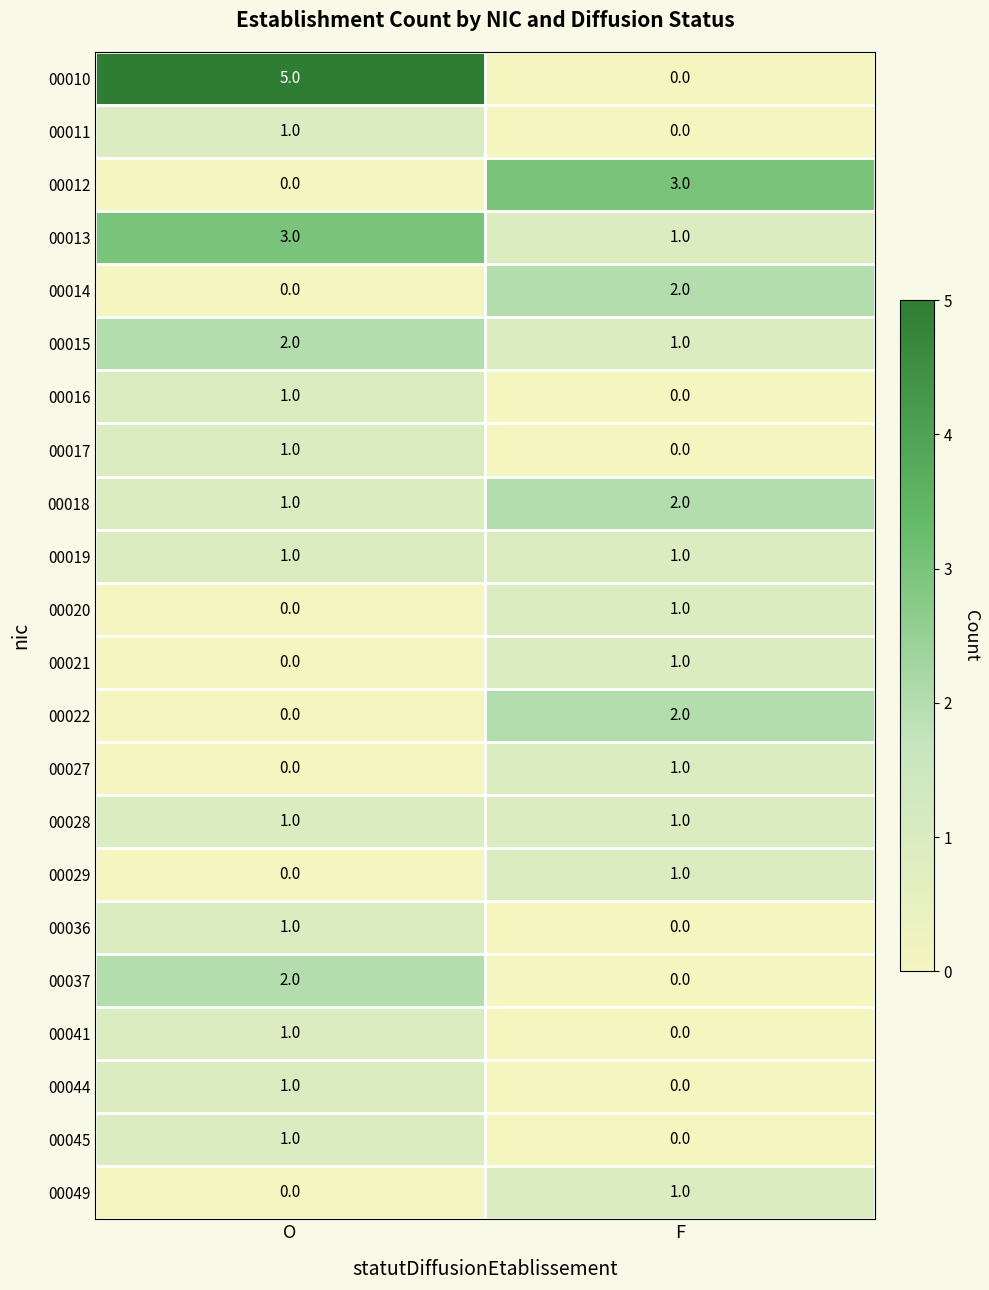

What is the difference between the highest and lowest values at F?

3